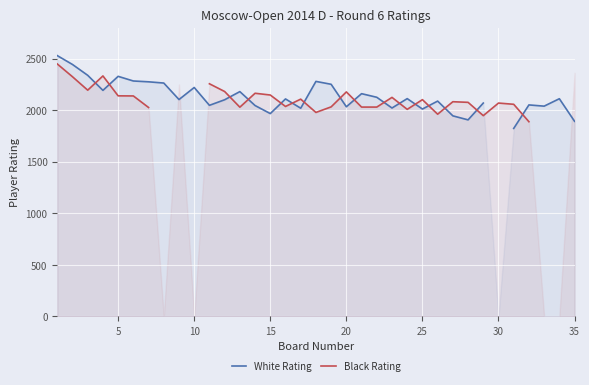

Which series has the widest spread of values?

White Rating